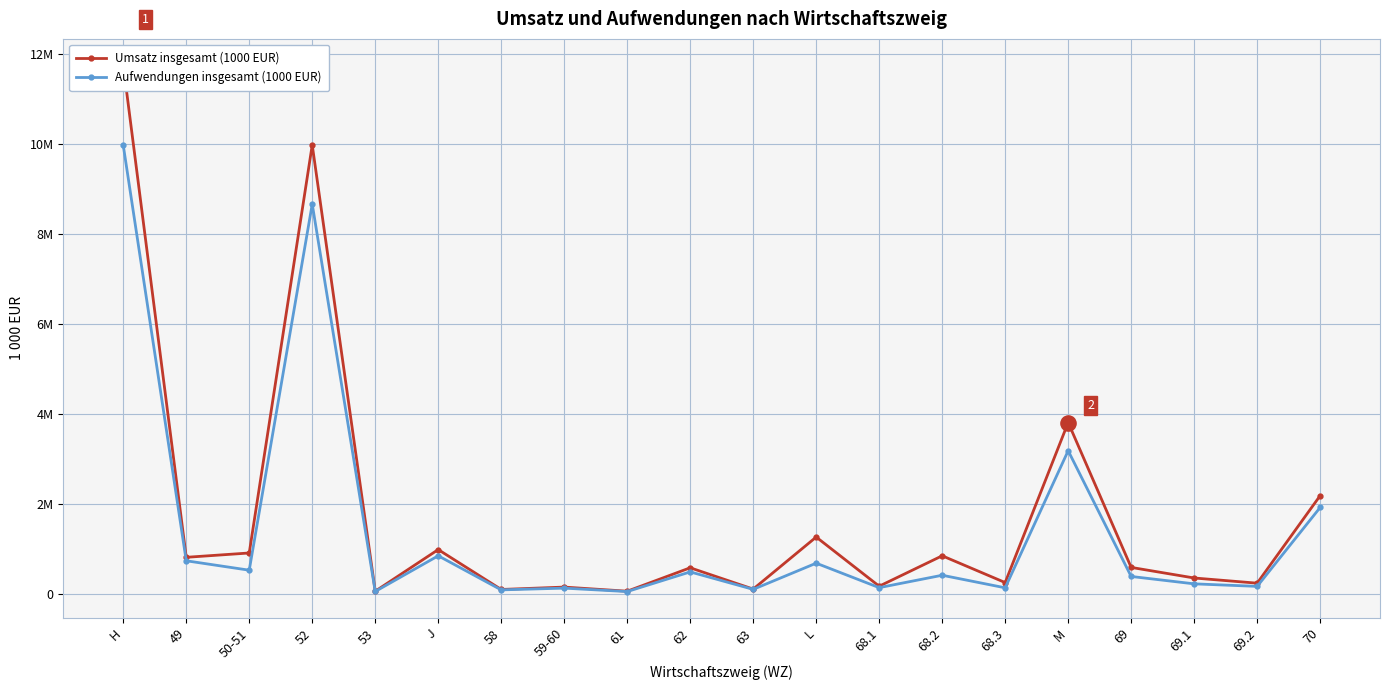

What are all the series names shown in the legend?

Umsatz insgesamt (1000 EUR), Aufwendungen insgesamt (1000 EUR)